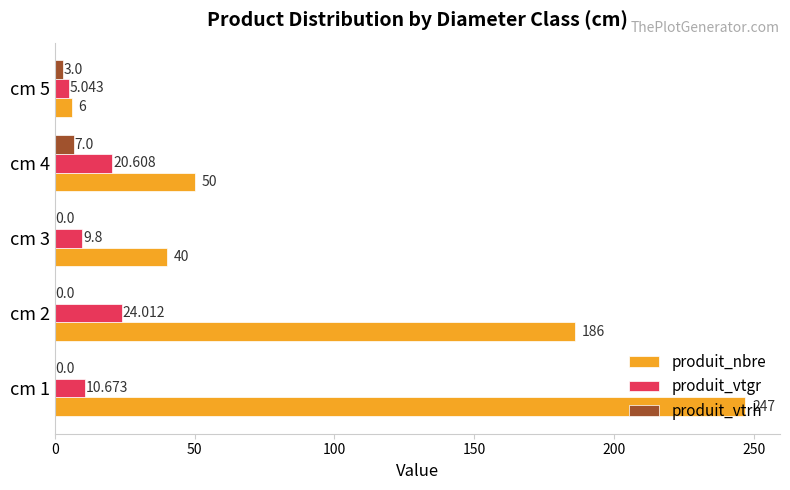

Is the value of produit_nbre at cm 1 greater than the value of produit_vtgr at cm 3?

Yes